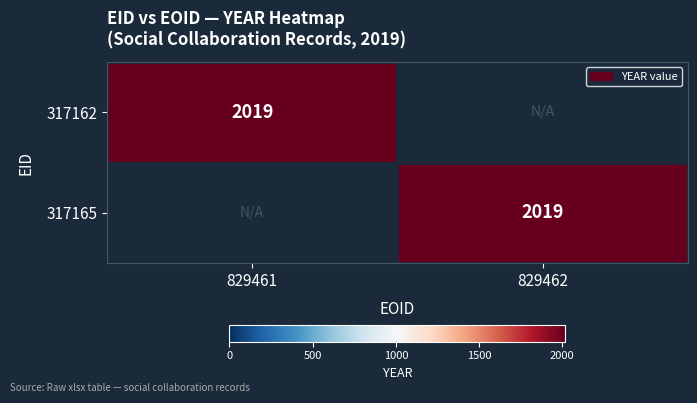

The value of 317165 at 829462 is 2019. True or false?

True